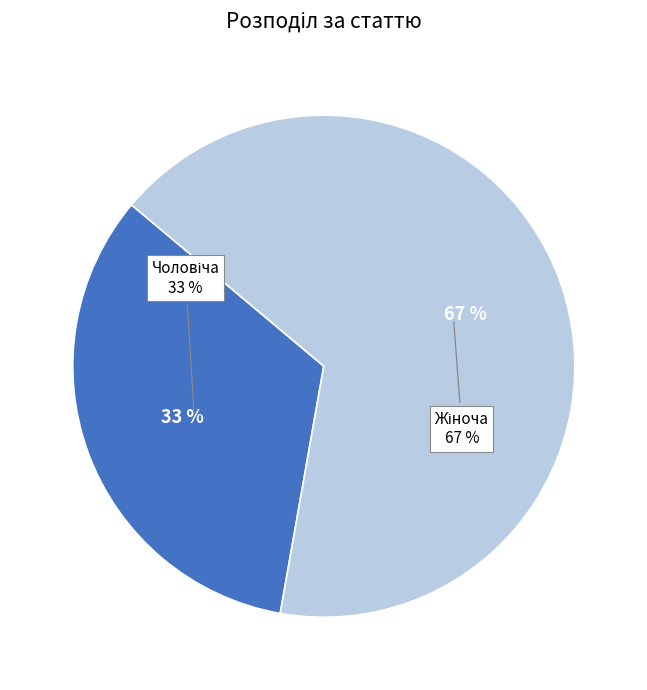

Which slice is the smallest?

Чоловіча